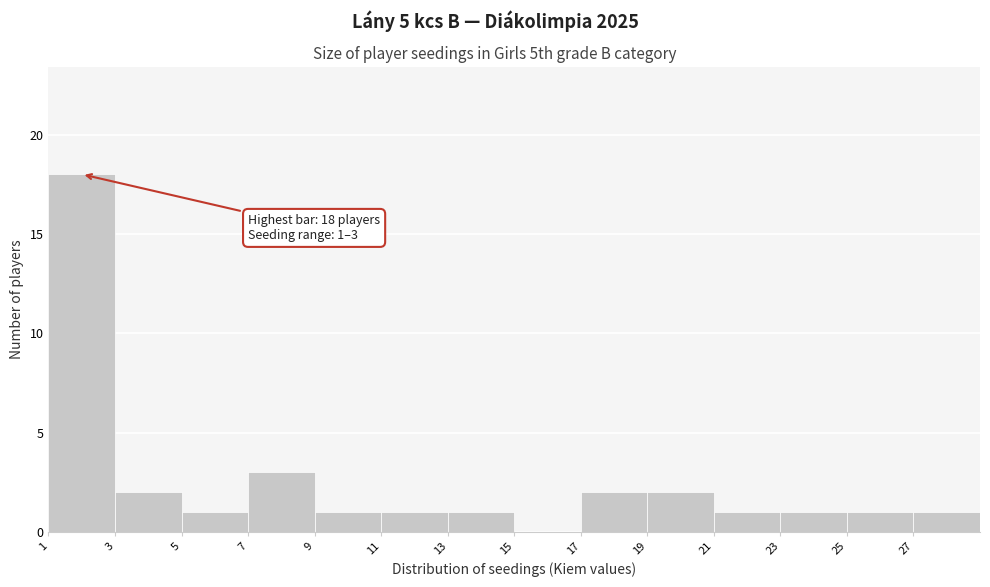

Reading right to left, transcribe all the data shown in this chart.

27=1	25=1	23=1	21=1	19=2	17=2	15=0	13=1	11=1	9=1	7=3	5=1	3=2	1=18